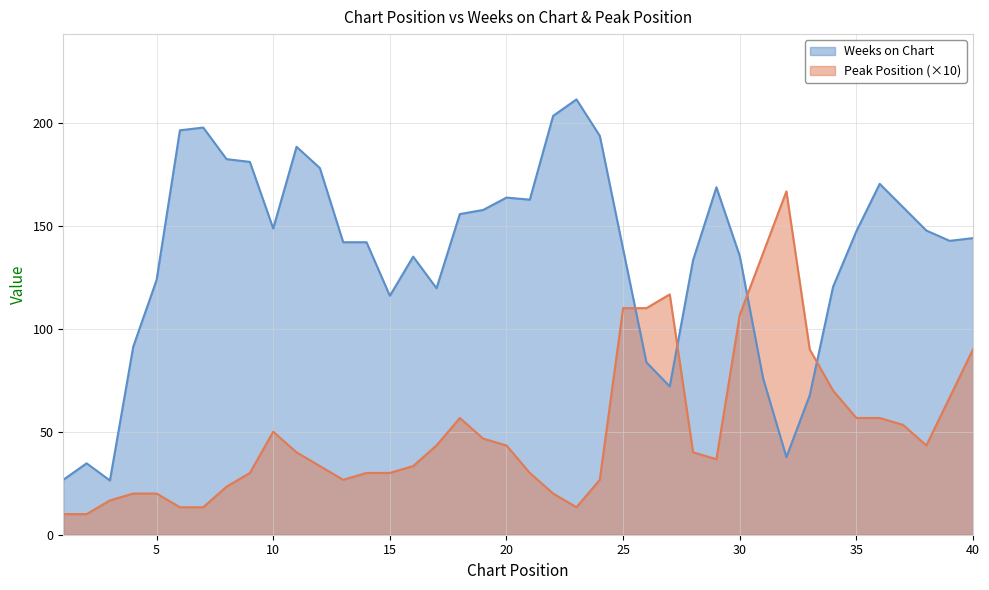

True or false: Peak Position (×10) and Weeks on Chart cross at least once.

True